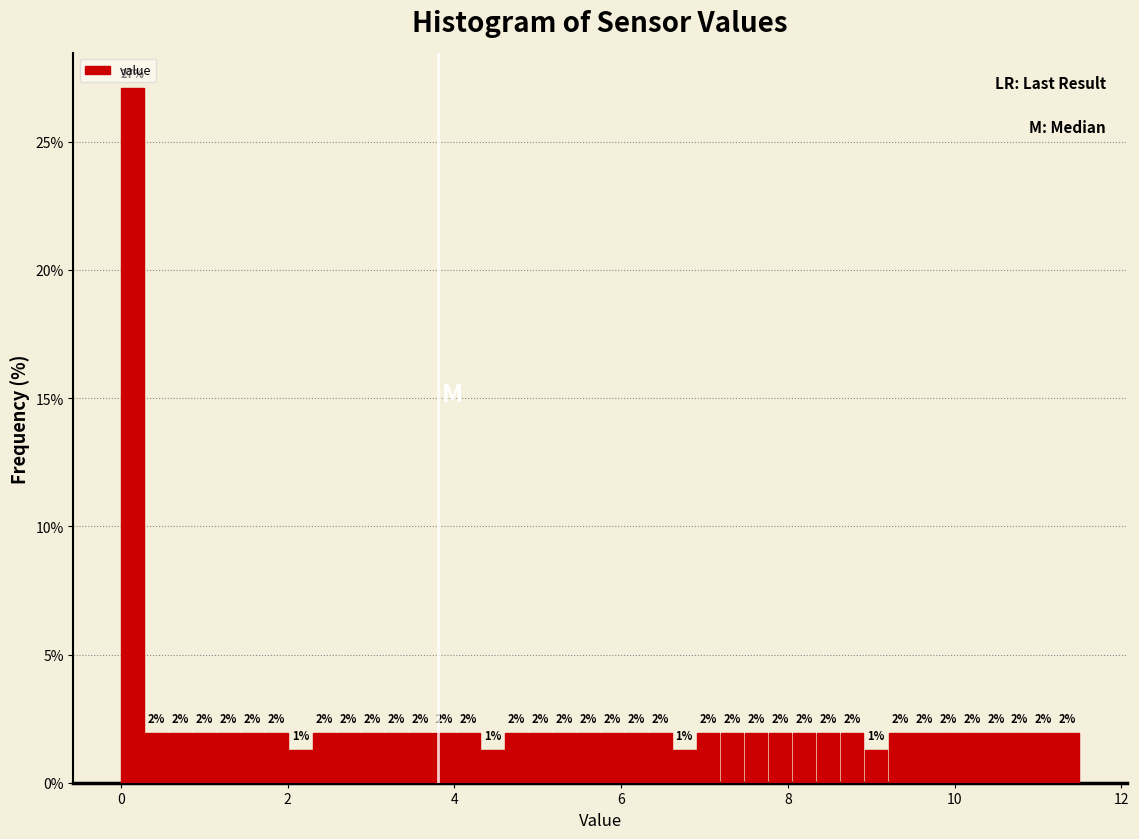

Read against the x-axis, roughly where is the centre of the tallest bar?

0.2